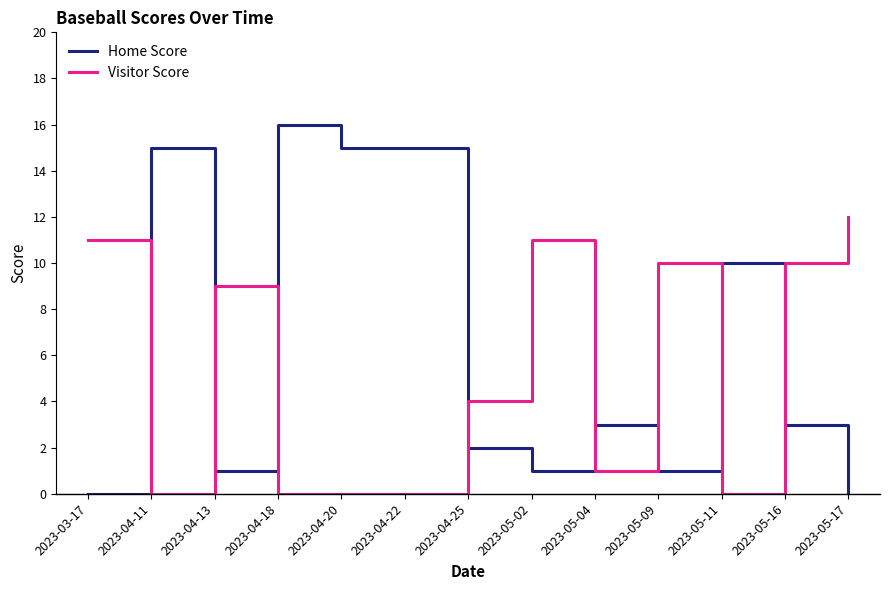

Rank the series at 2023-04-18 from highest to lowest value.

Home Score, Visitor Score